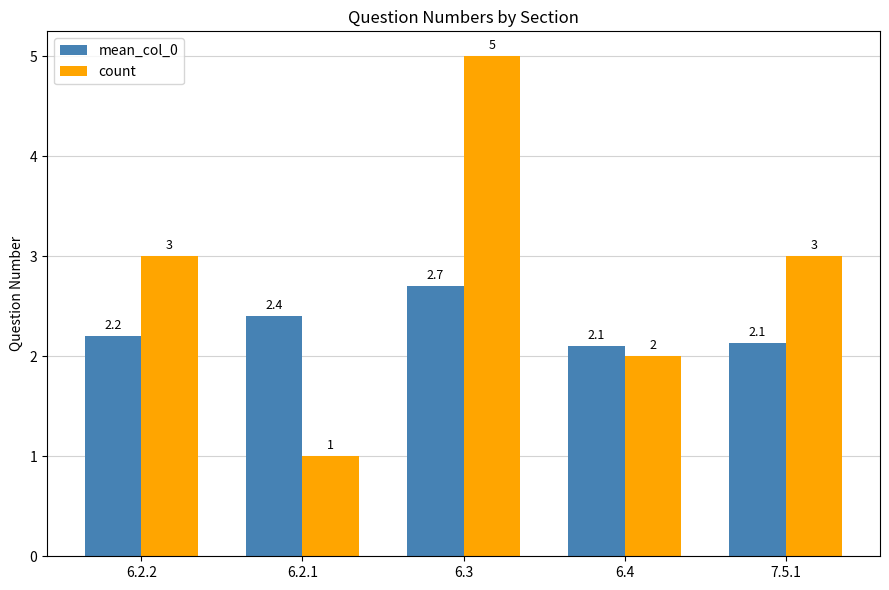

Read the count value at 6.2.2.

3.0